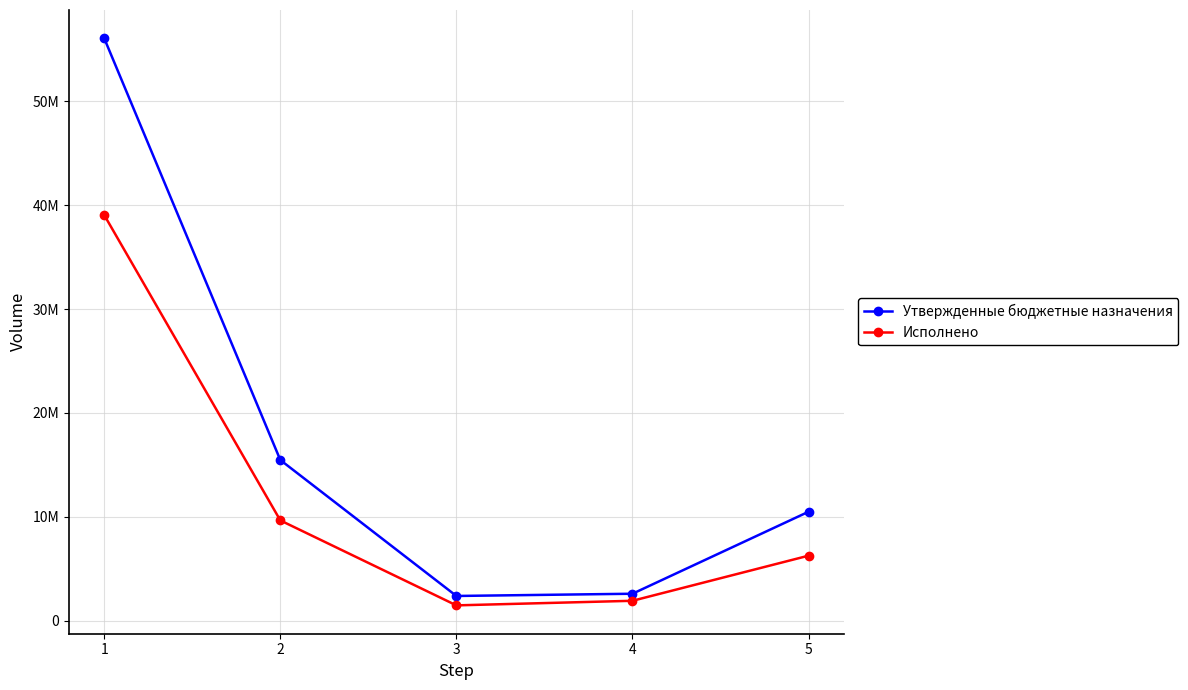

True or false: Утвержденные бюджетные назначения and Исполнено intersect in this chart.

False